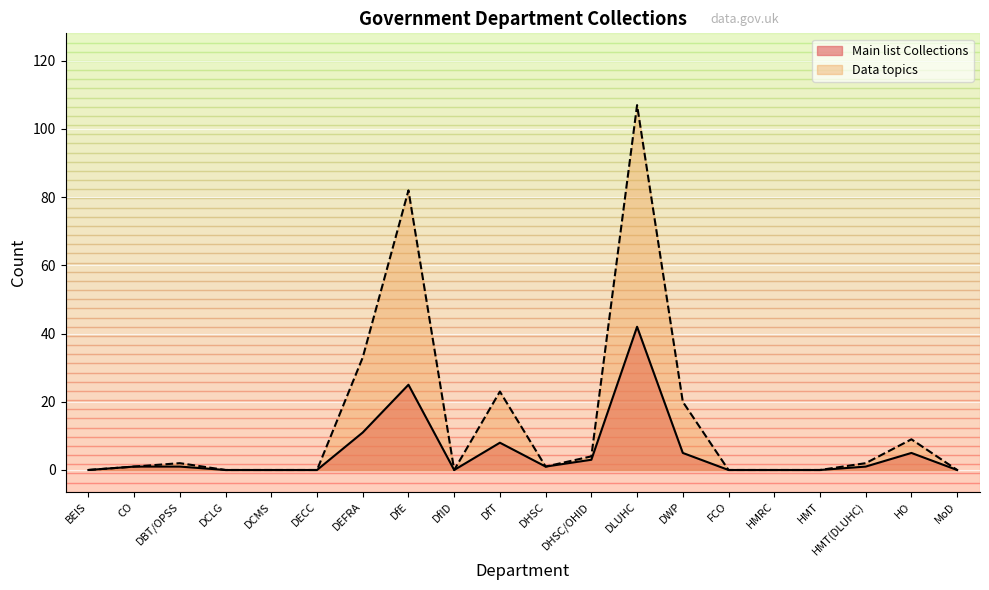

Is the value of Main list Collections at BEIS greater than the value of Data topics at DECC?

No